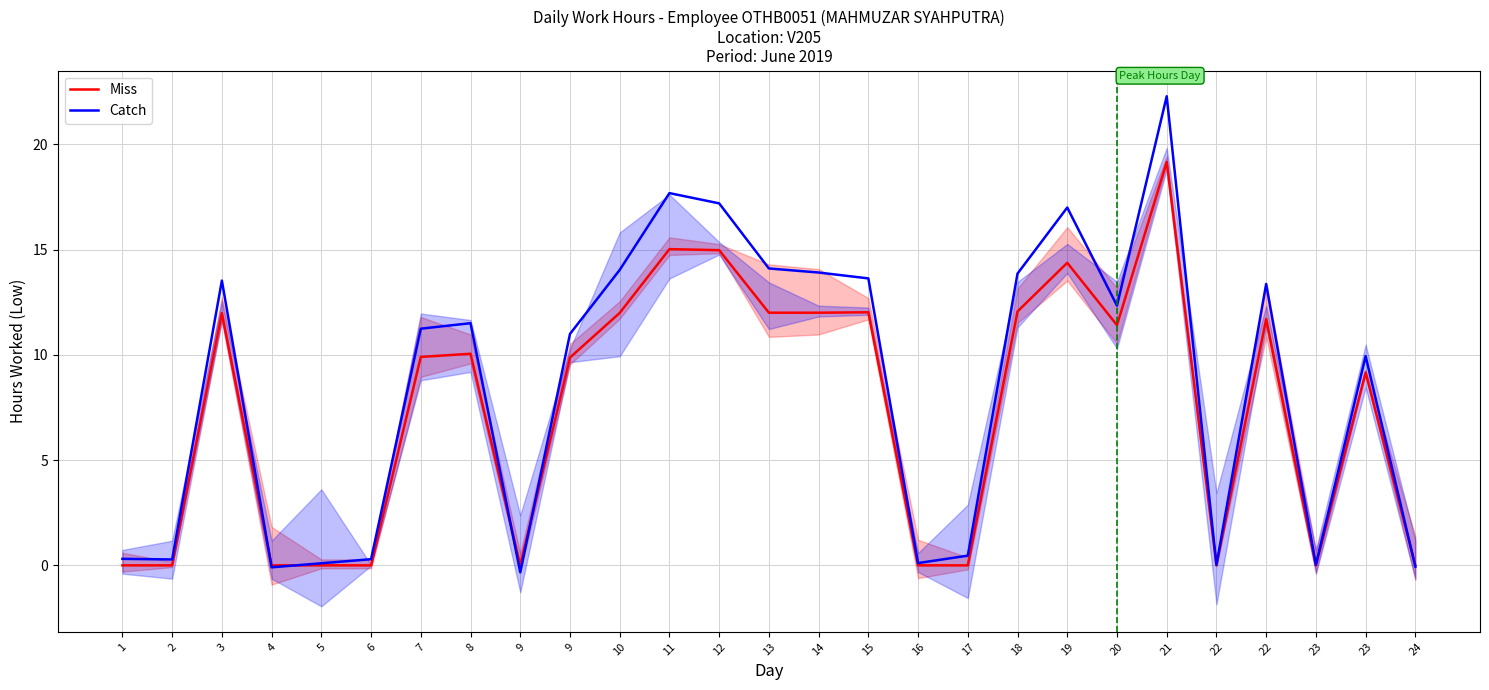

What is the total value across all series at 20?

23.7